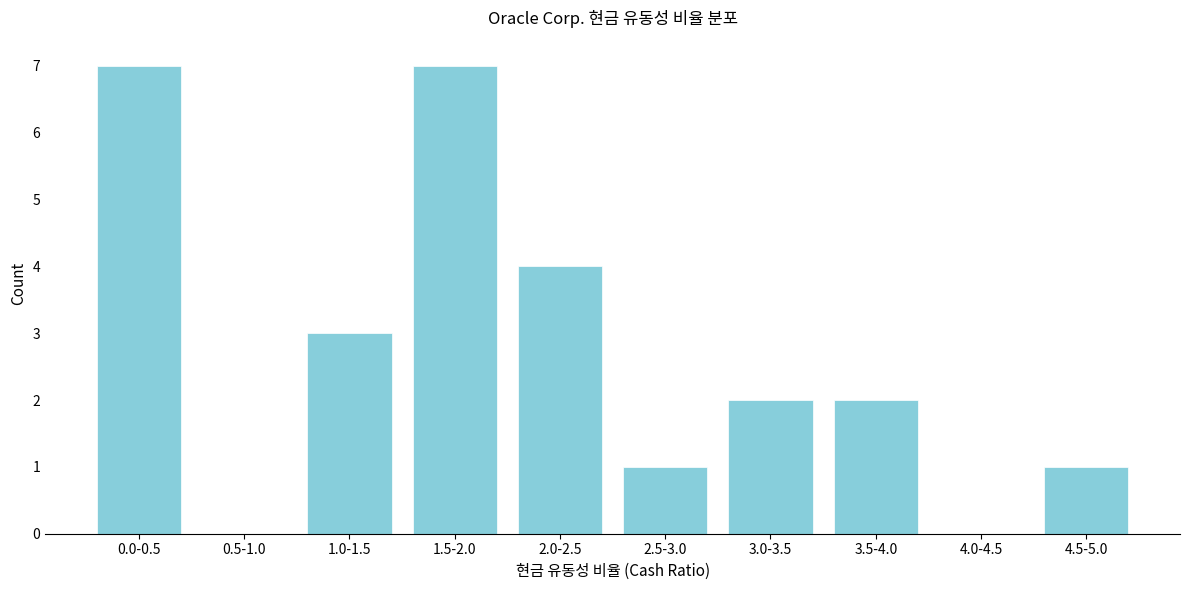

Reading left to right, extract all data points from this chart.

0.0-0.5=7	0.5-1.0=0	1.0-1.5=3	1.5-2.0=7	2.0-2.5=4	2.5-3.0=1	3.0-3.5=2	3.5-4.0=2	4.0-4.5=0	4.5-5.0=1